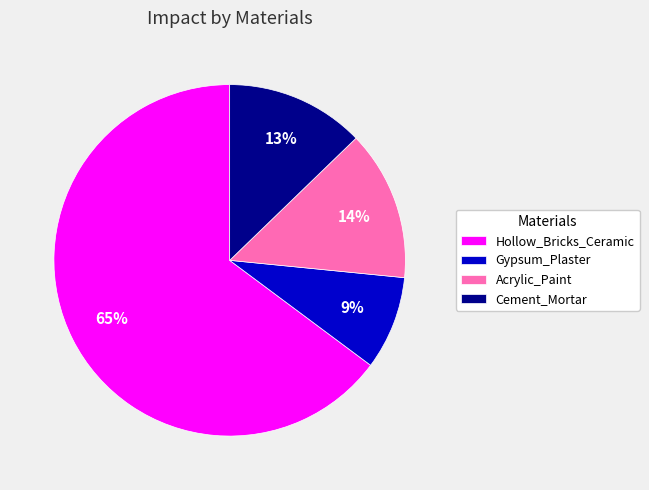

Between Gypsum_Plaster and Cement_Mortar, which is larger?

Cement_Mortar